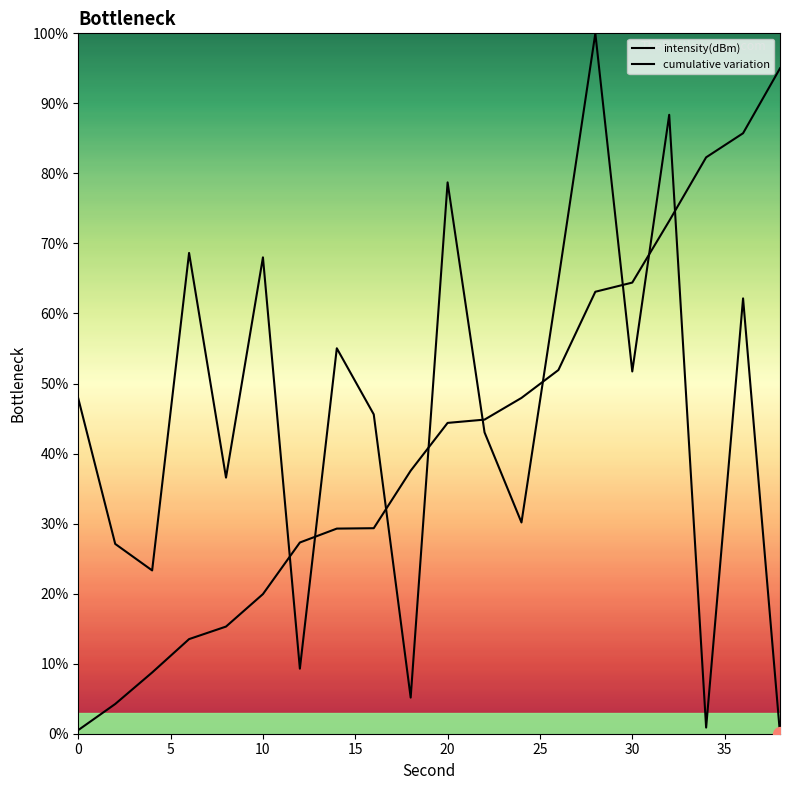

Is this an area chart (filled region under the line)?

No